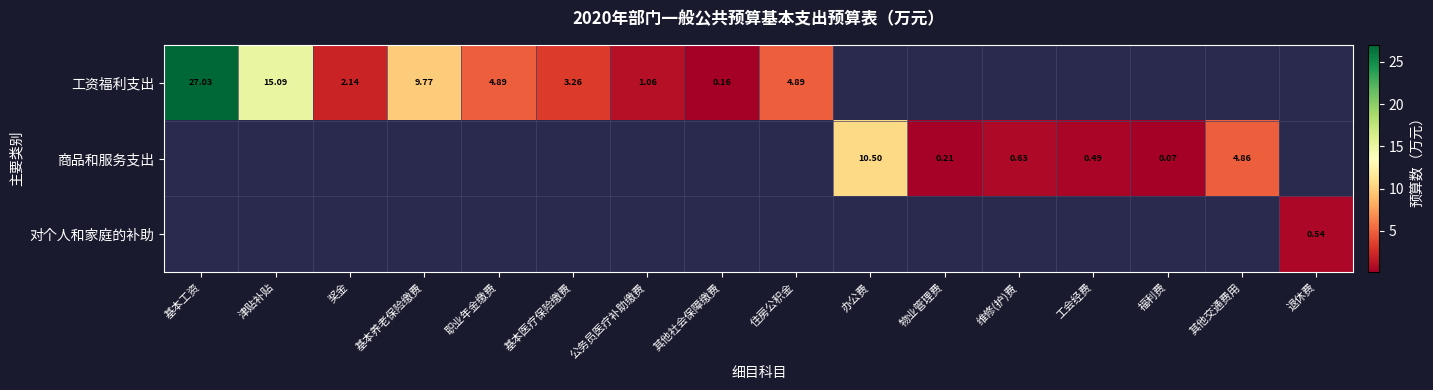

Which label corresponds to the smallest value in the chart?

福利费